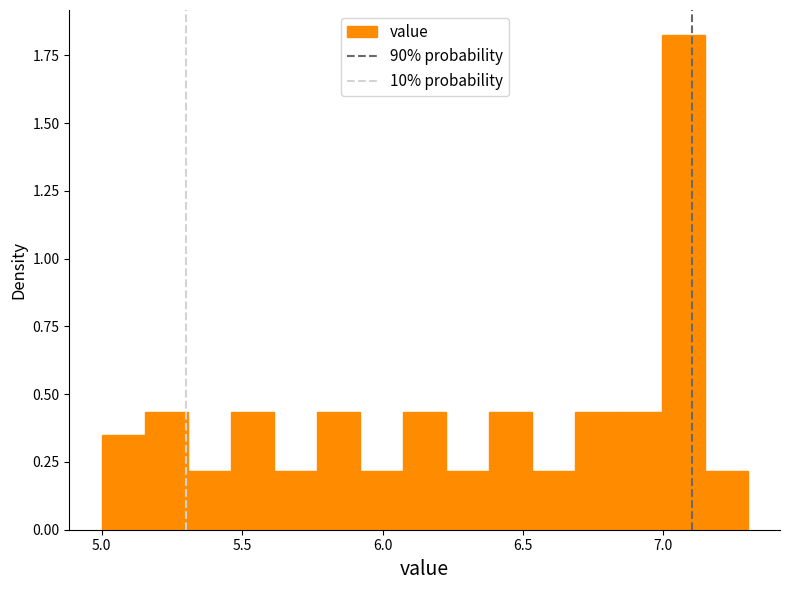

Around what value on the x-axis is the tallest bar? Give the approximate position of its centre, as read against the axis.

7.05